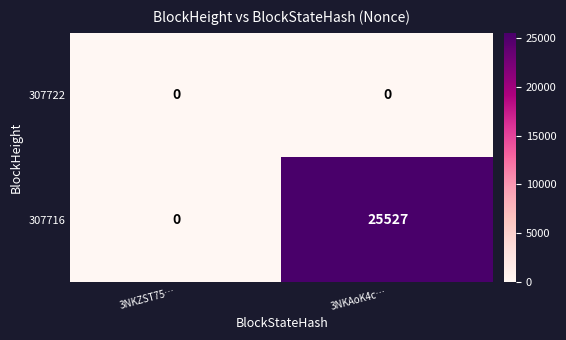

The value of 307716 at 3NKZST75… is 10360. True or false?

False